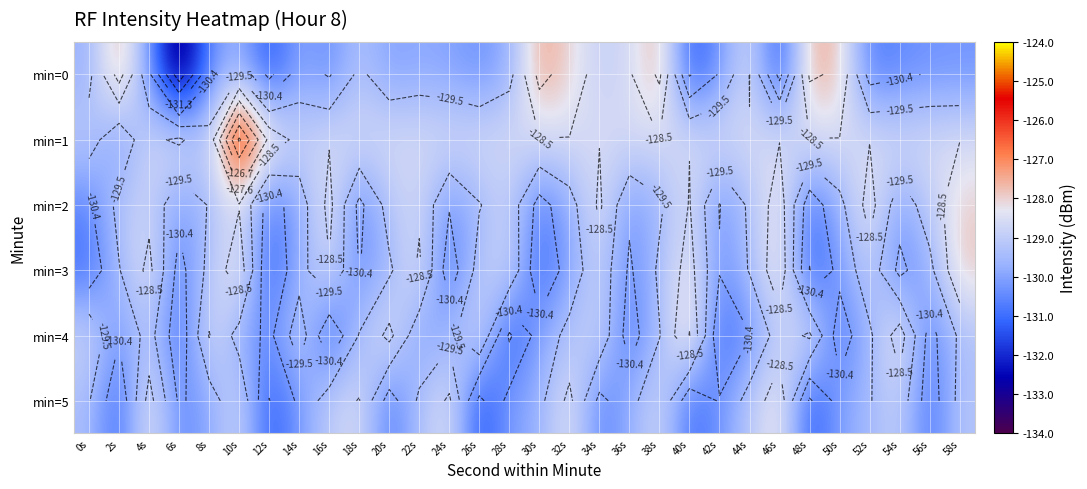

What is the total value across all series at 46s?

-773.1